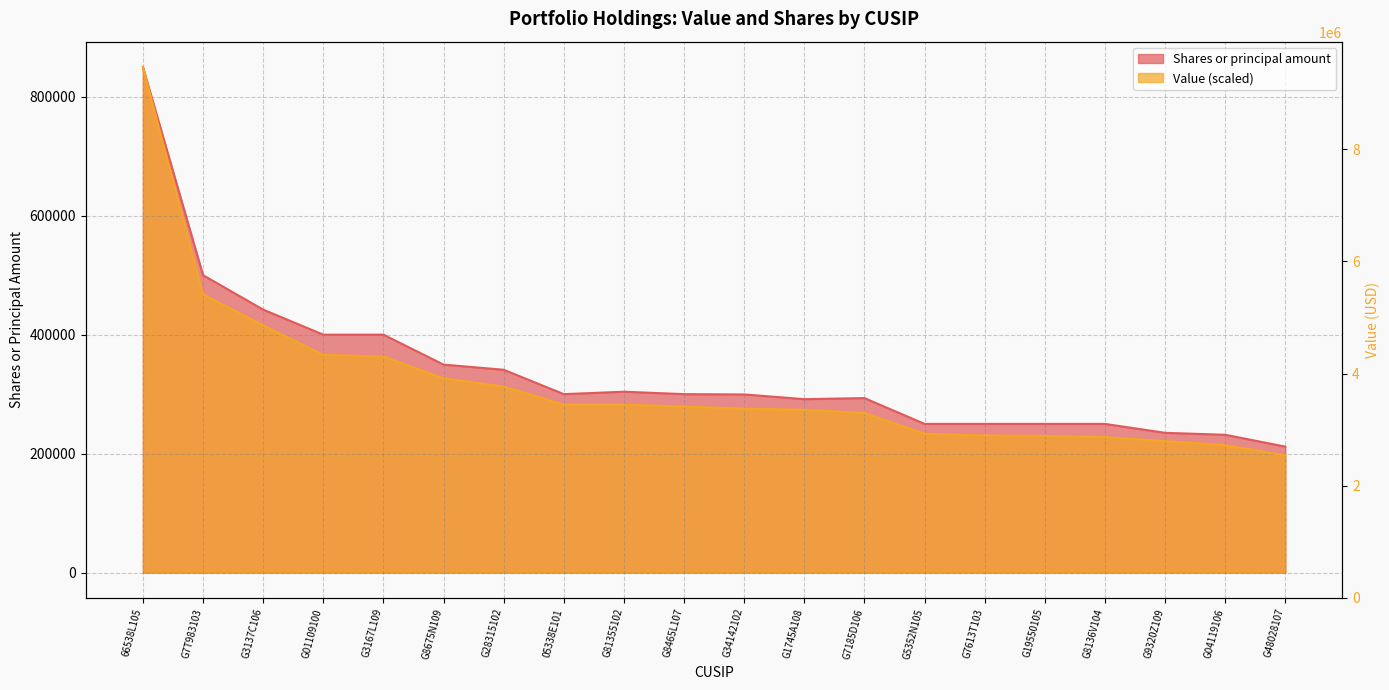

At G19550105, list the series in order from largest to smallest.

Value, Shares or principal amount